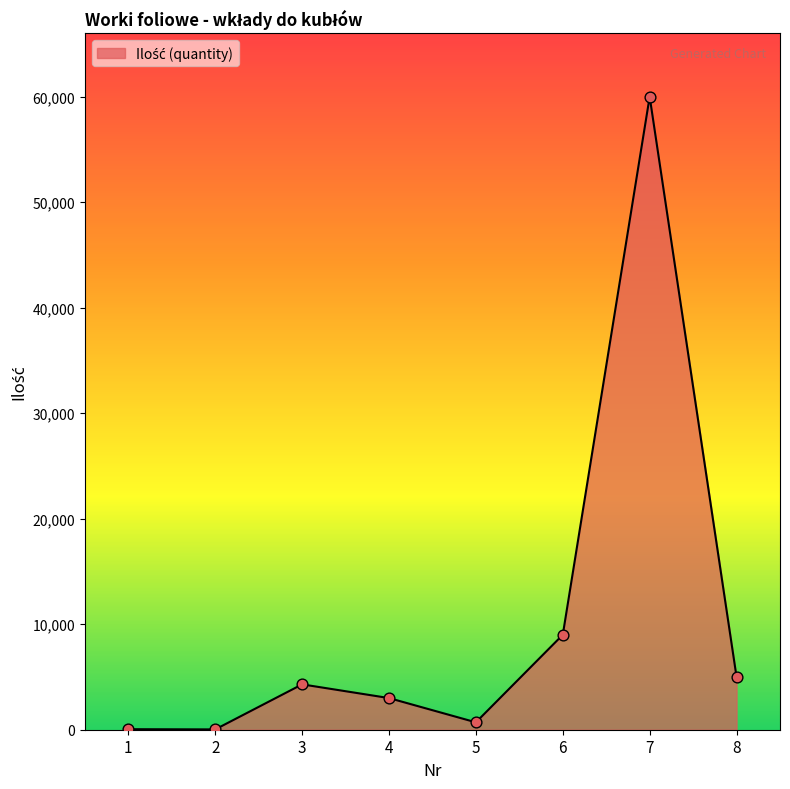

Between 5 and 2, which is larger?

5